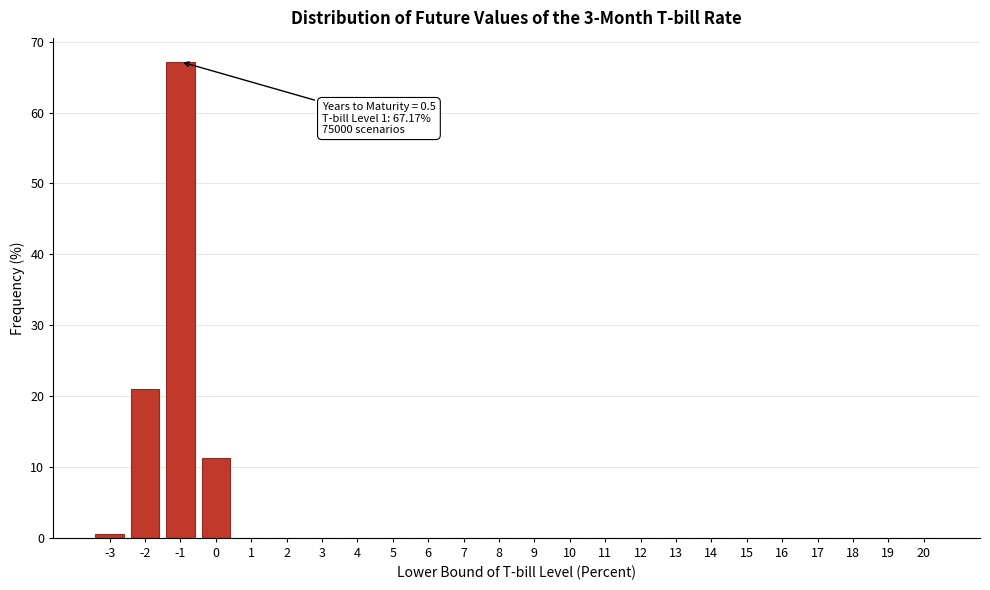

The chart shows a value of 0.0 at 11. True or false?

True